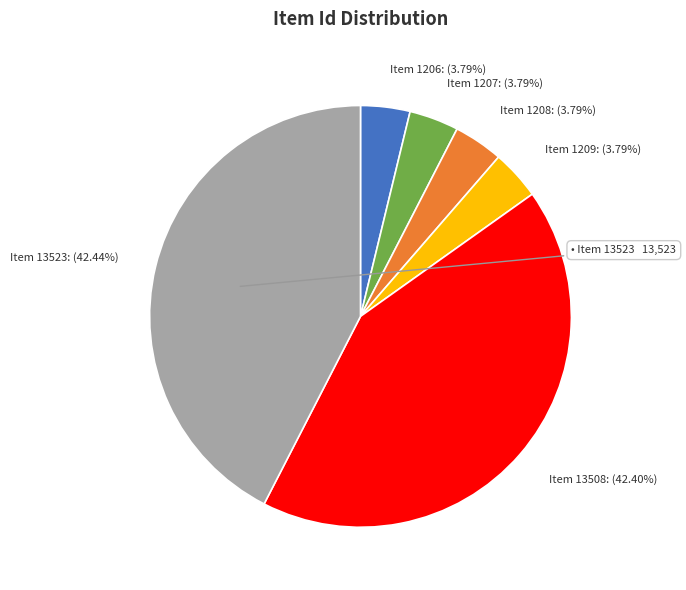

To the nearest percent, what is the combined percentage of Item 13523 and Item 13508?

85%